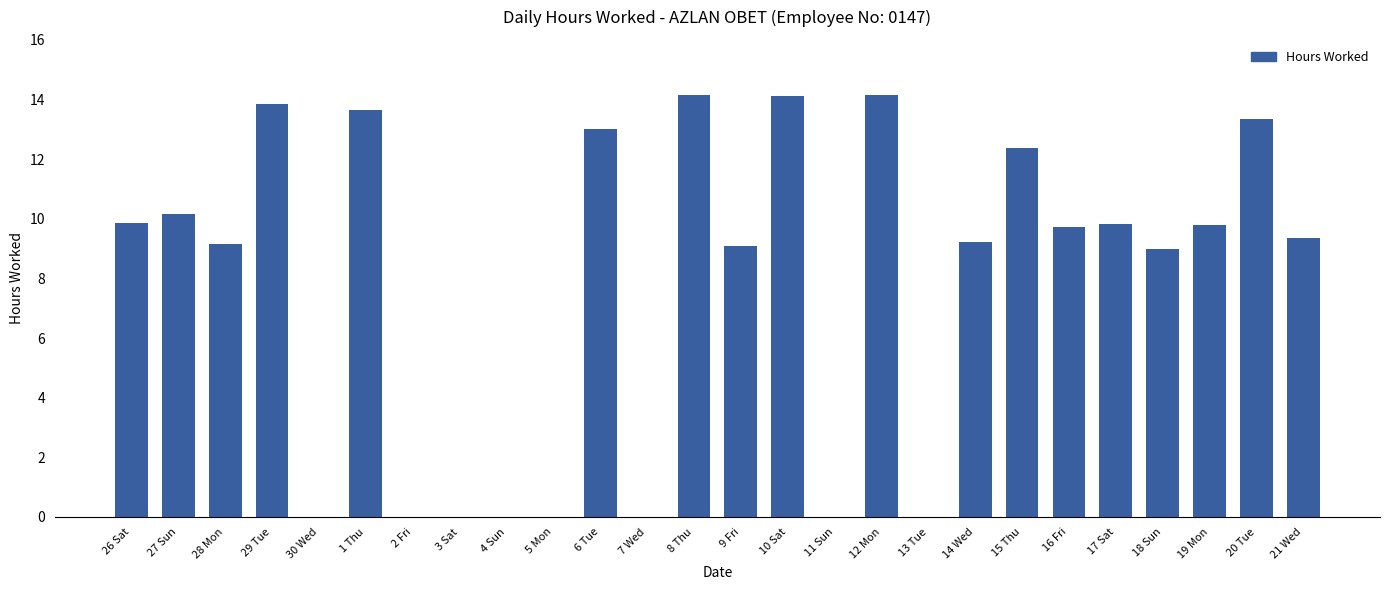

Count the number of categories in the chart.

26